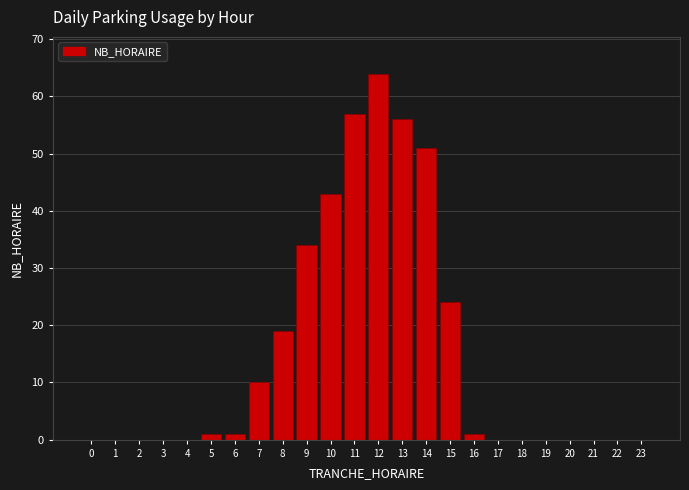

Reading left to right, transcribe all the data shown in this chart.

0=0	1=0	2=0	3=0	4=0	5=1	6=1	7=10	8=19	9=34	10=43	11=57	12=64	13=56	14=51	15=24	16=1	17=0	18=0	19=0	20=0	21=0	22=0	23=0